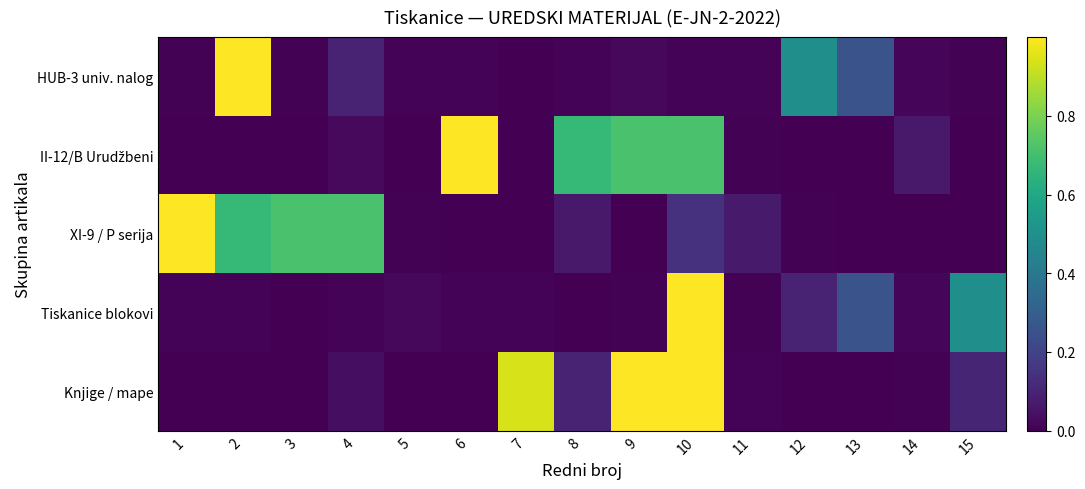

What is the difference between the highest and lowest values at 11?

0.1